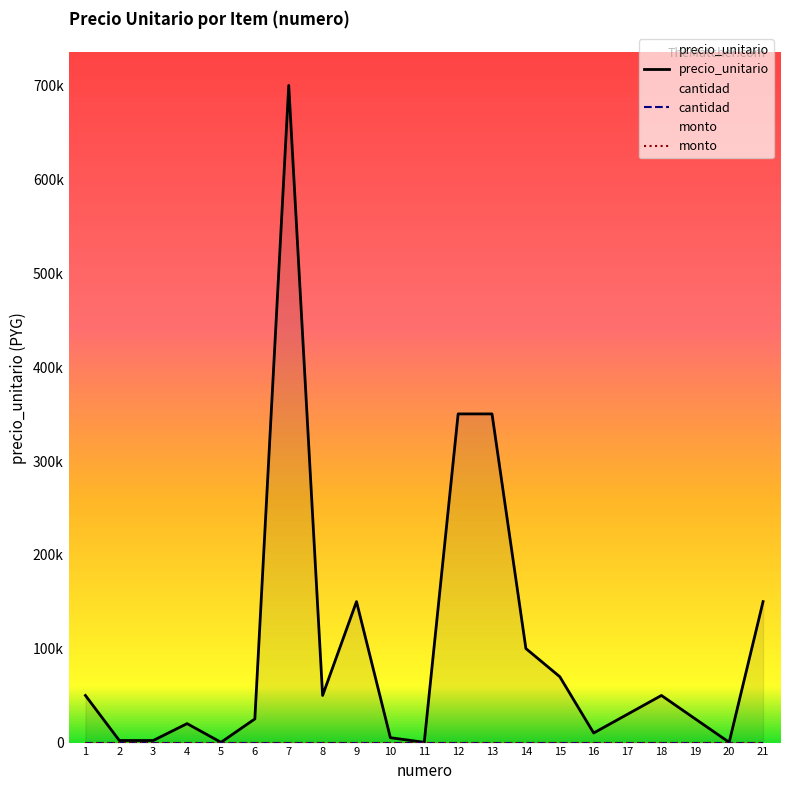

What is the difference between the highest and lowest values at 19?

25200